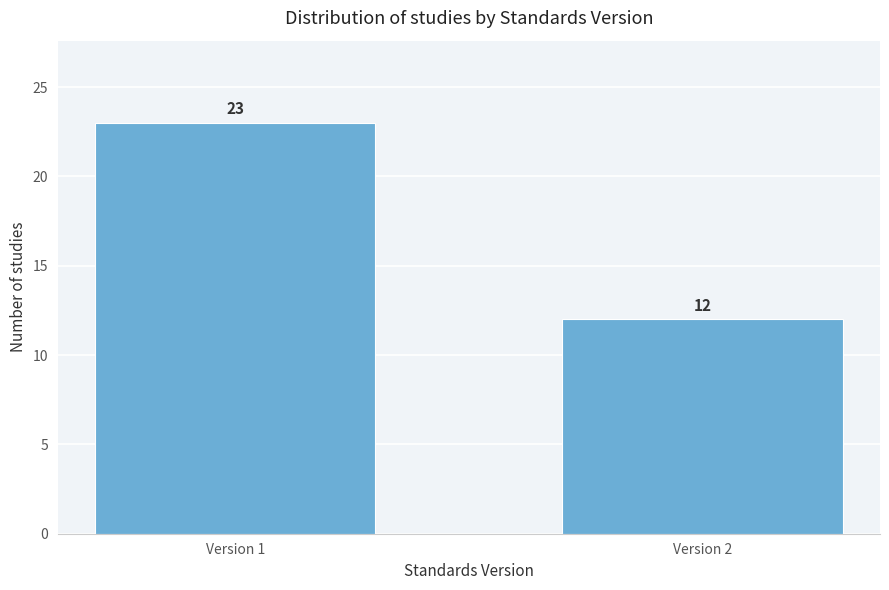

Reading right to left, extract all data points from this chart.

12	23